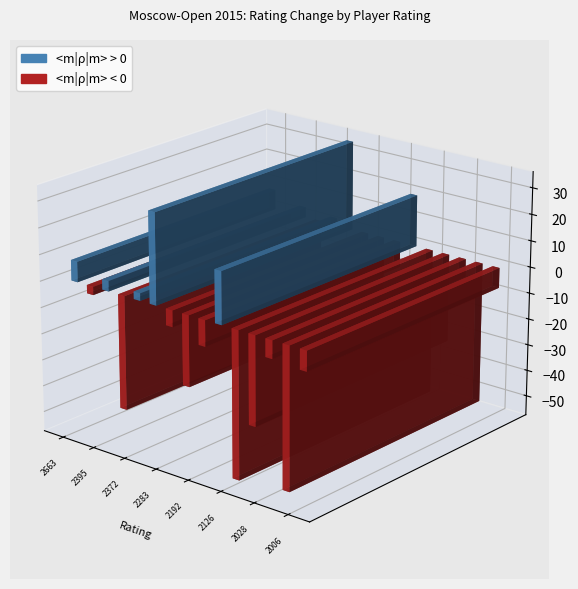

List the series in order of their overall mean, highest first.

positive, negative